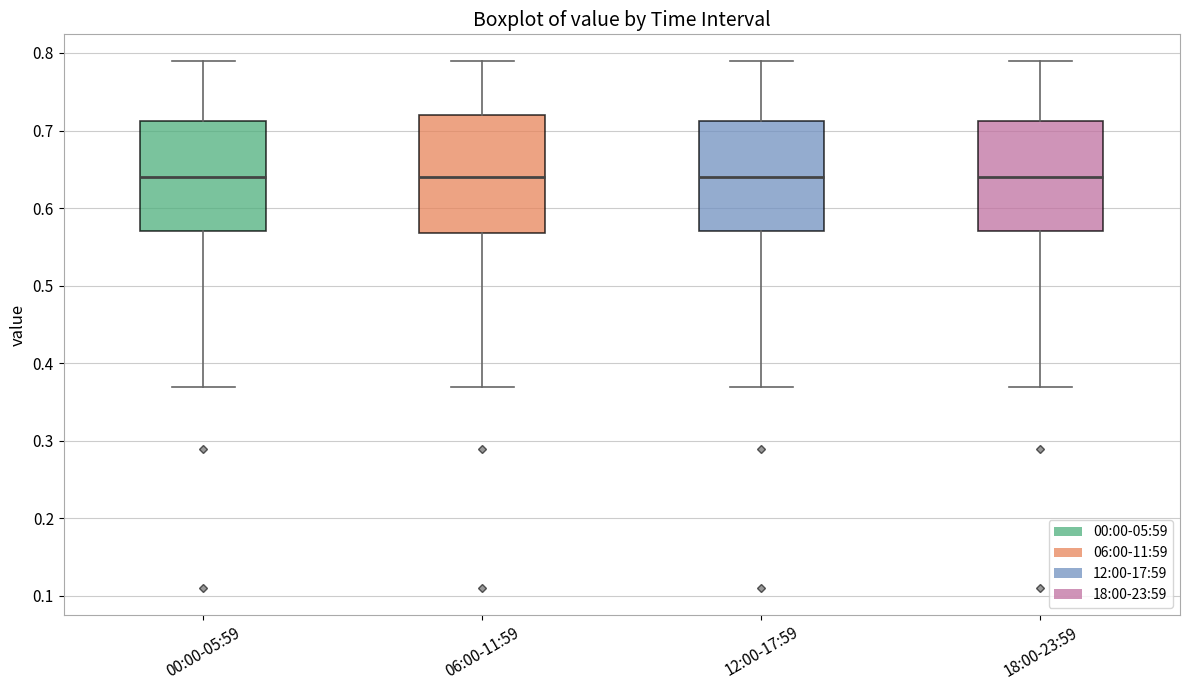

Which box is the tallest, from its lower edge to its upper edge?

06:00-11:59